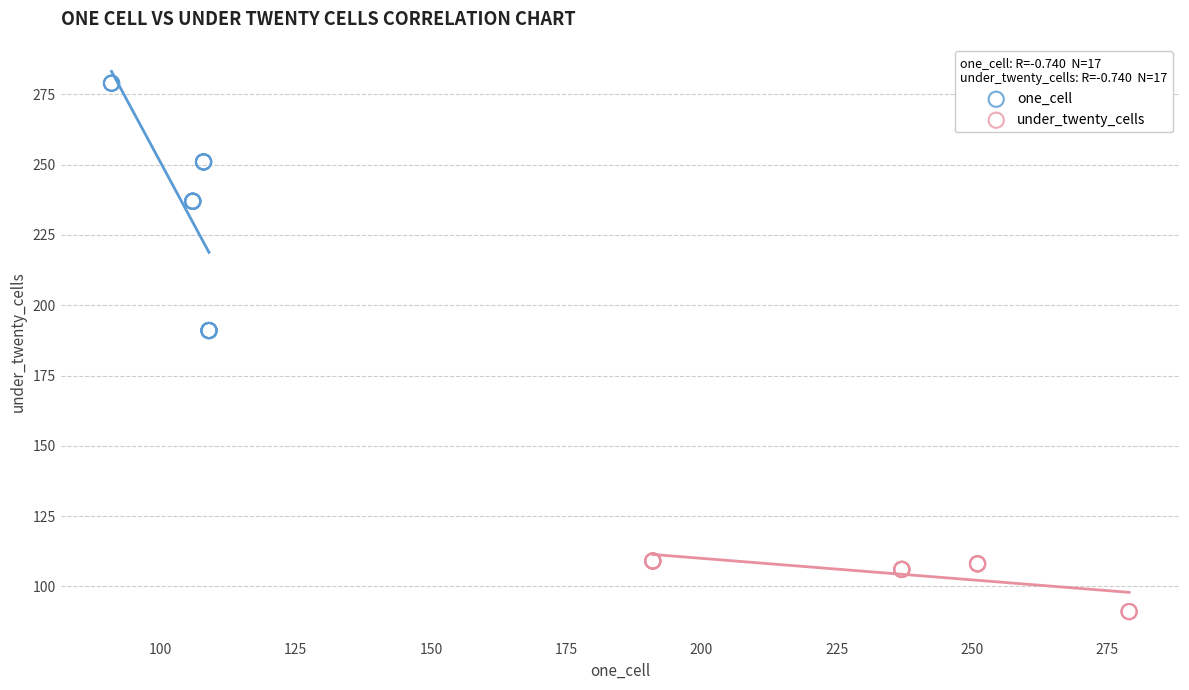

What are all the series names shown in the legend?

one_cell, under_twenty_cells